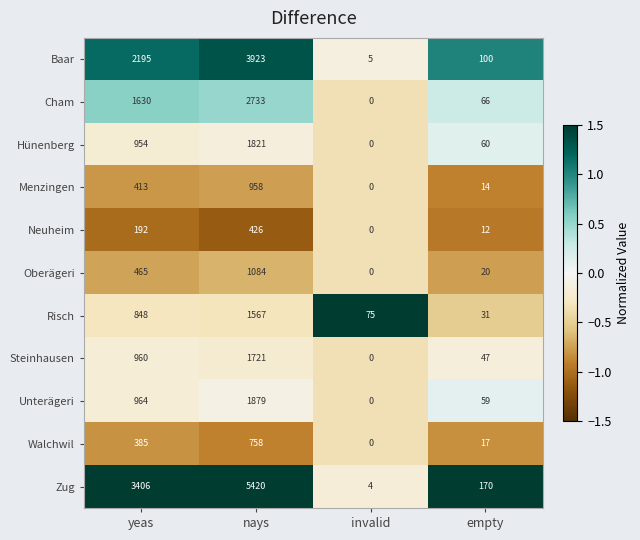

Is the value of Risch at nays greater than the value of Unterägeri at yeas?

Yes